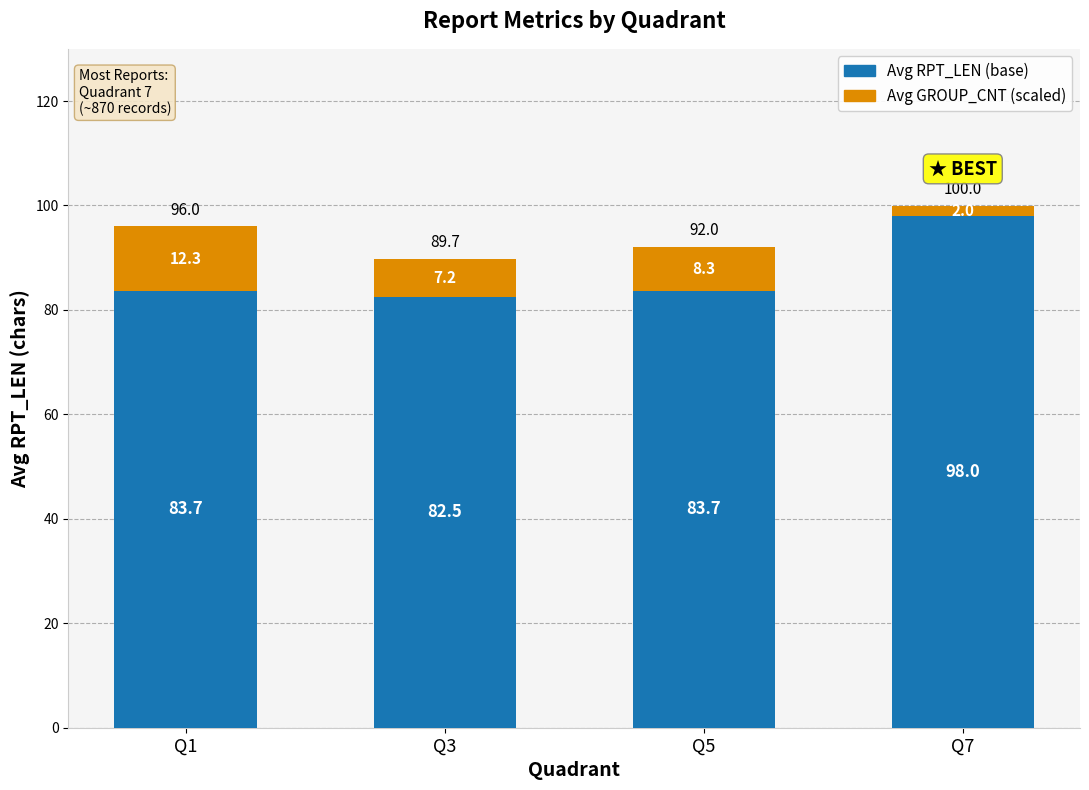

What is the difference between the maximum and minimum values in the Avg RPT_LEN (base) series?

15.5